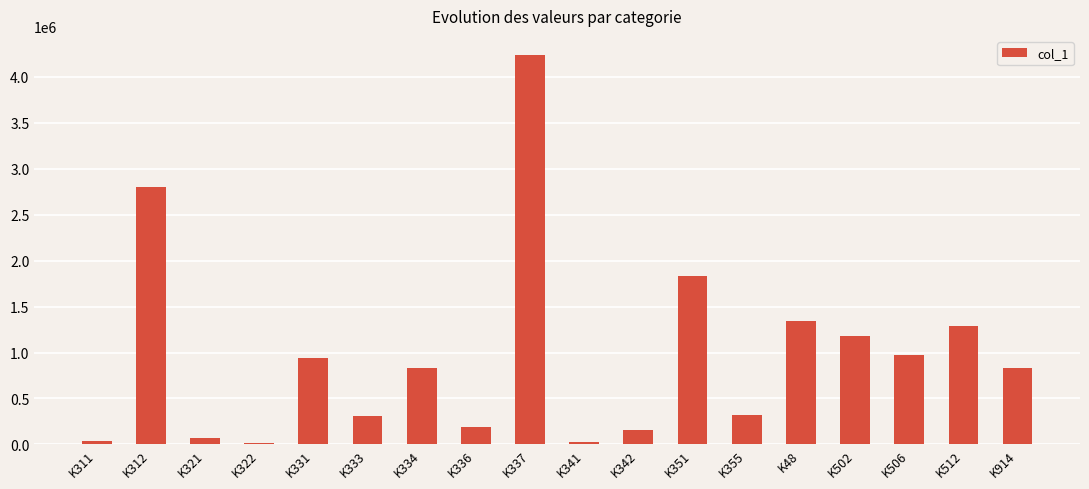

Where does the data first go above 833110?

K312